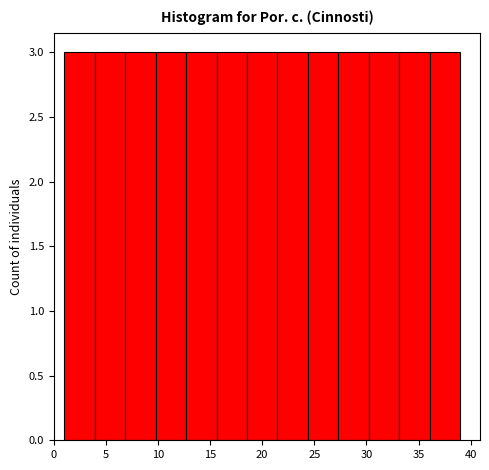

Reading left to right, transcribe this chart: for each bar, give the range it covers on the x-axis and its height. Neither the bar edges nor the heights are printed on the chart, so give them approximately, as read against the axes.

1.0 to 4.0: 3
4.0 to 7.0: 3
7.0 to 10.0: 3
10.0 to 12.5: 3
12.5 to 15.5: 3
15.5 to 18.5: 3
18.5 to 21.5: 3
21.5 to 24.5: 3
24.5 to 27.5: 3
27.5 to 30.0: 3
30.0 to 33.0: 3
33.0 to 36.0: 3
36.0 to 39.0: 3